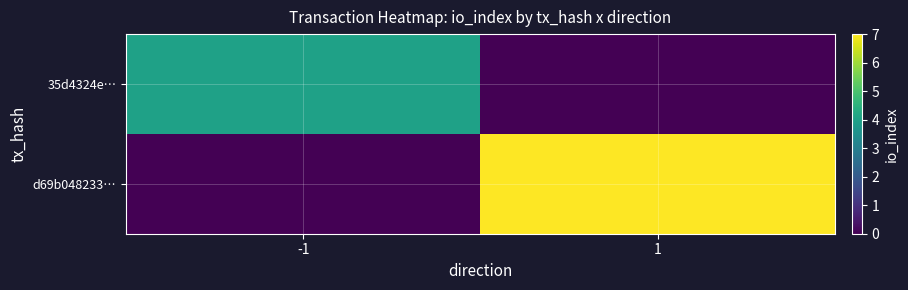

List the series in order of their peak value, lowest first.

35d4324e…, d69b048233…